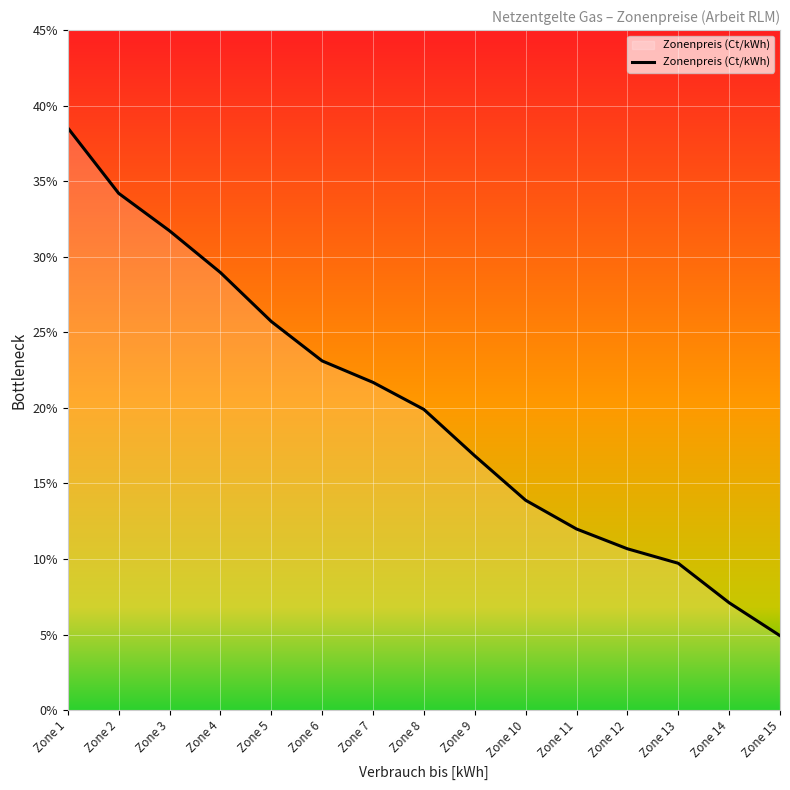

Is this an area chart (filled region under the line)?

Yes